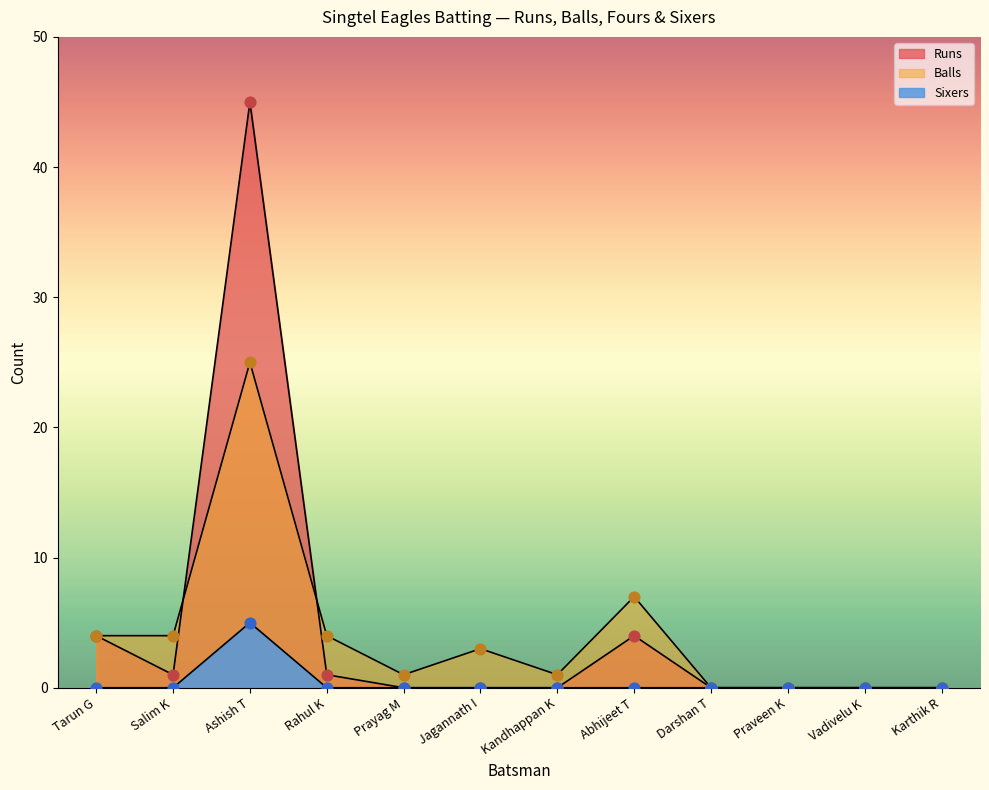

Which series reaches the minimum Y coordinate?

Runs